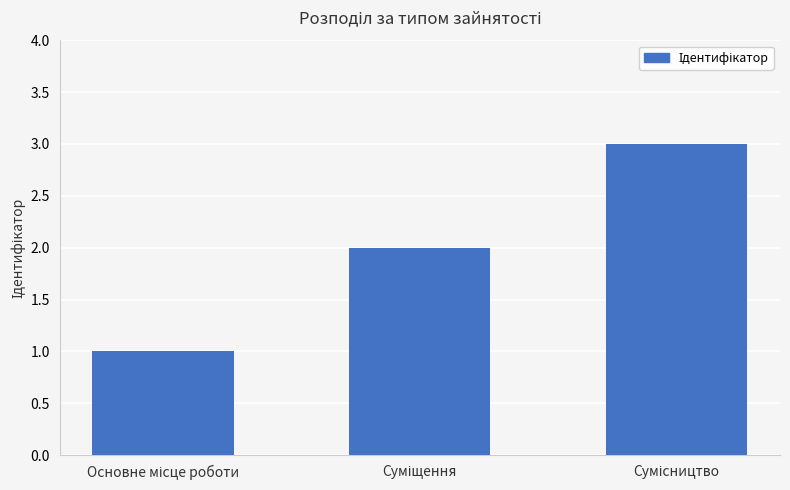

What is the maximum value shown in the chart?

3